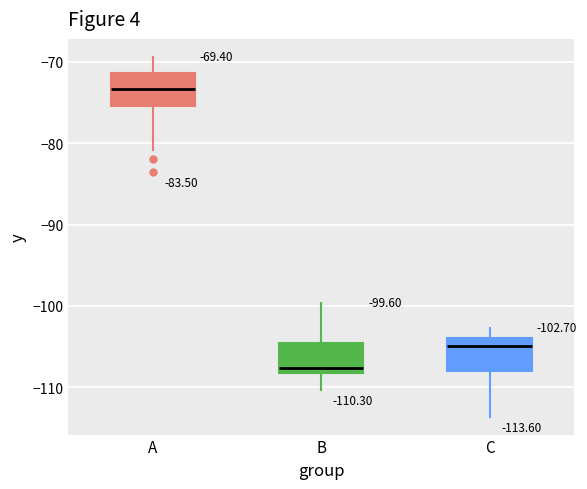

Which box's median line is the highest?

A